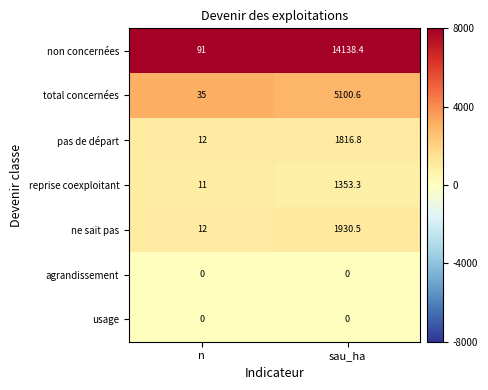

At which category does the chart reach its peak across all series?

sau_ha